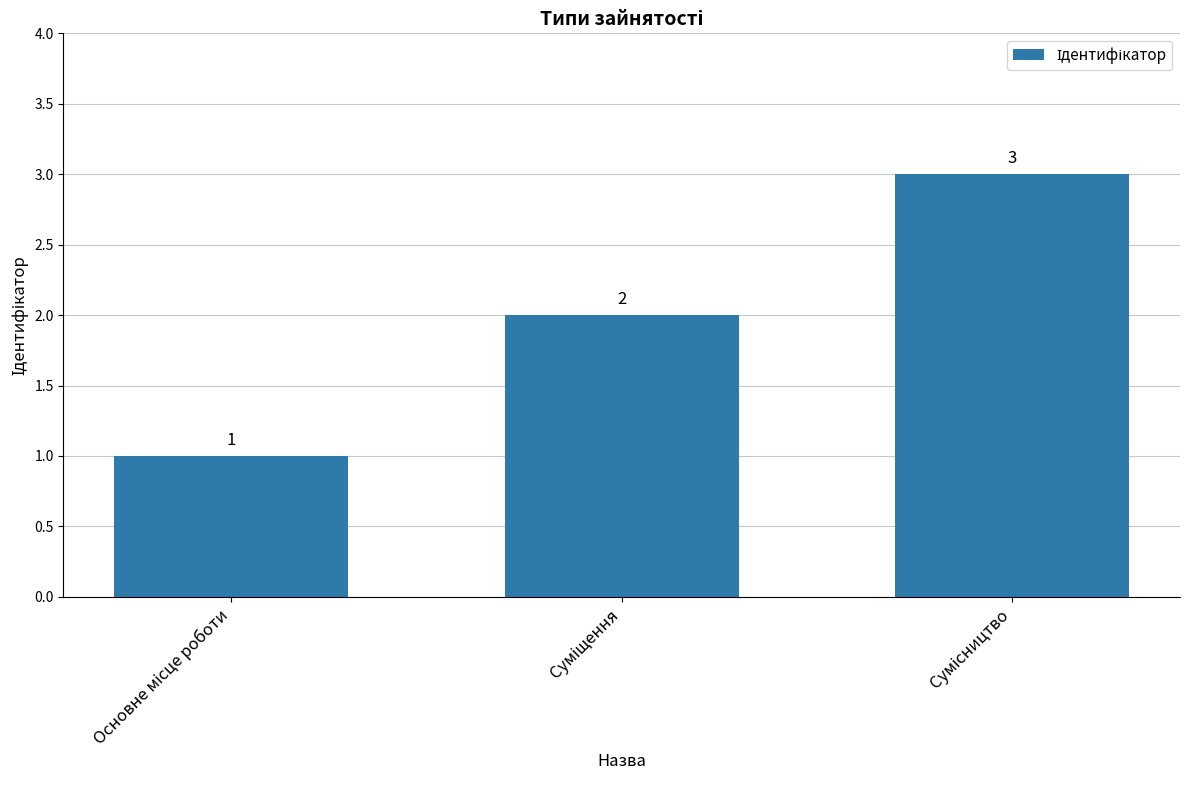

What is the sum of all values?

6